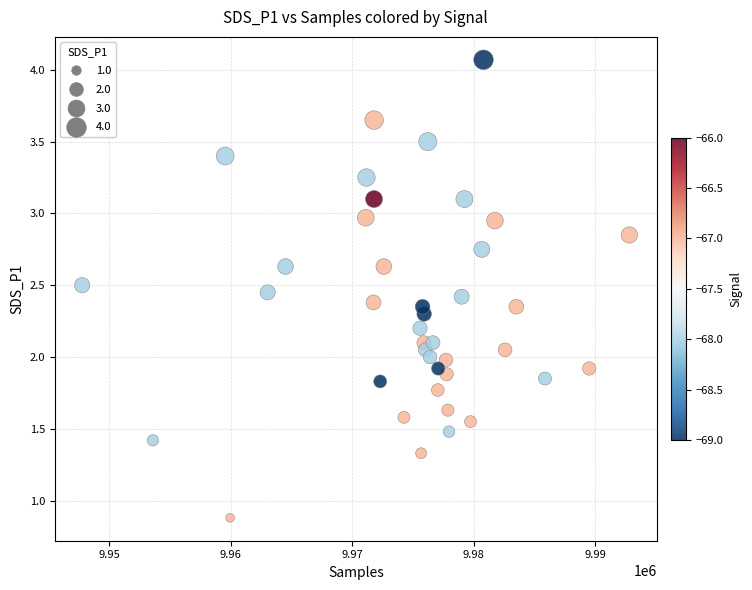

What is the range of X values (max minus min)?

45025.0